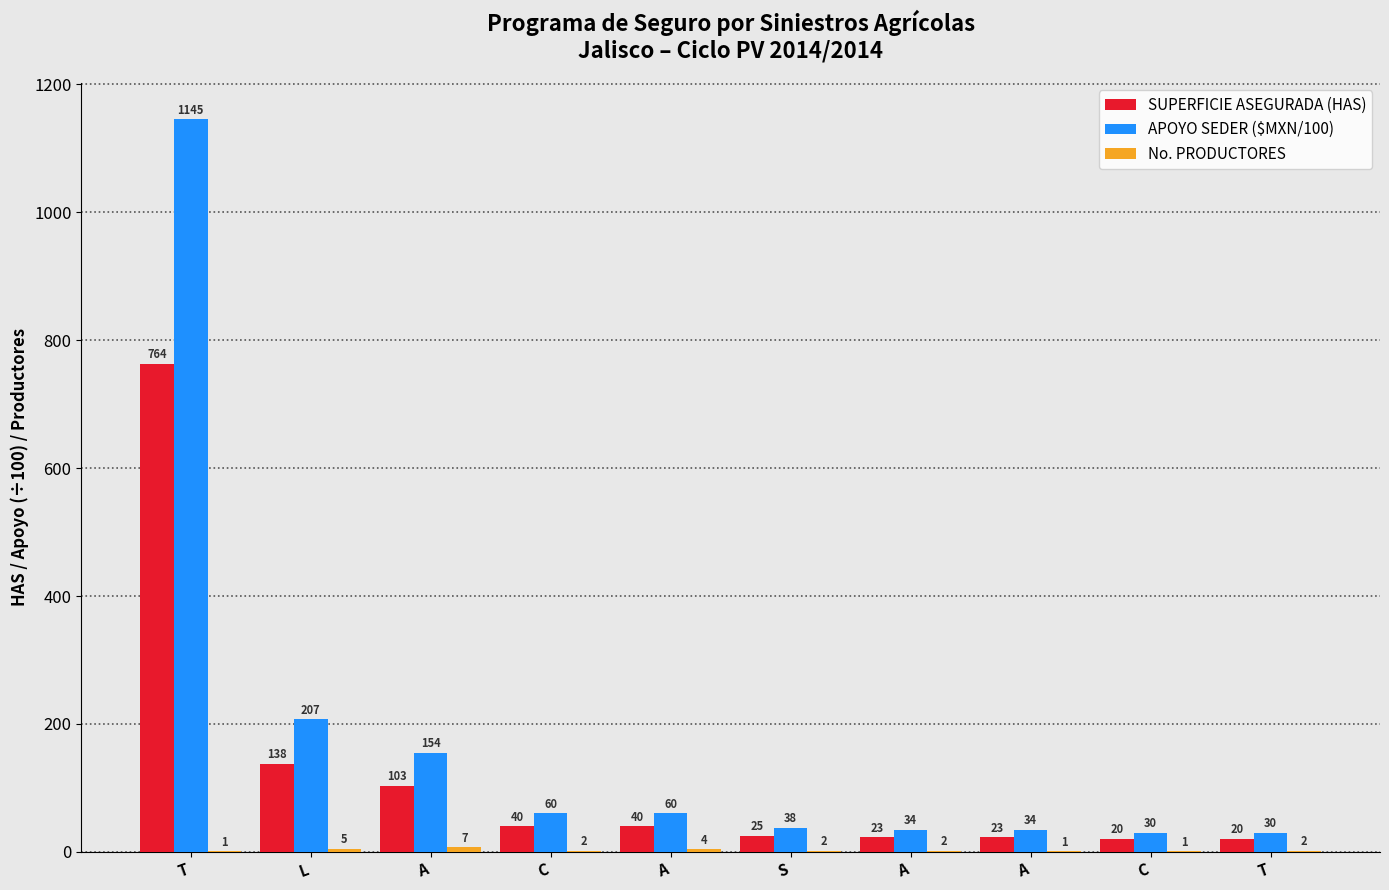

True or false: No. PRODUCTORES has a value of 1.0 at C.

True